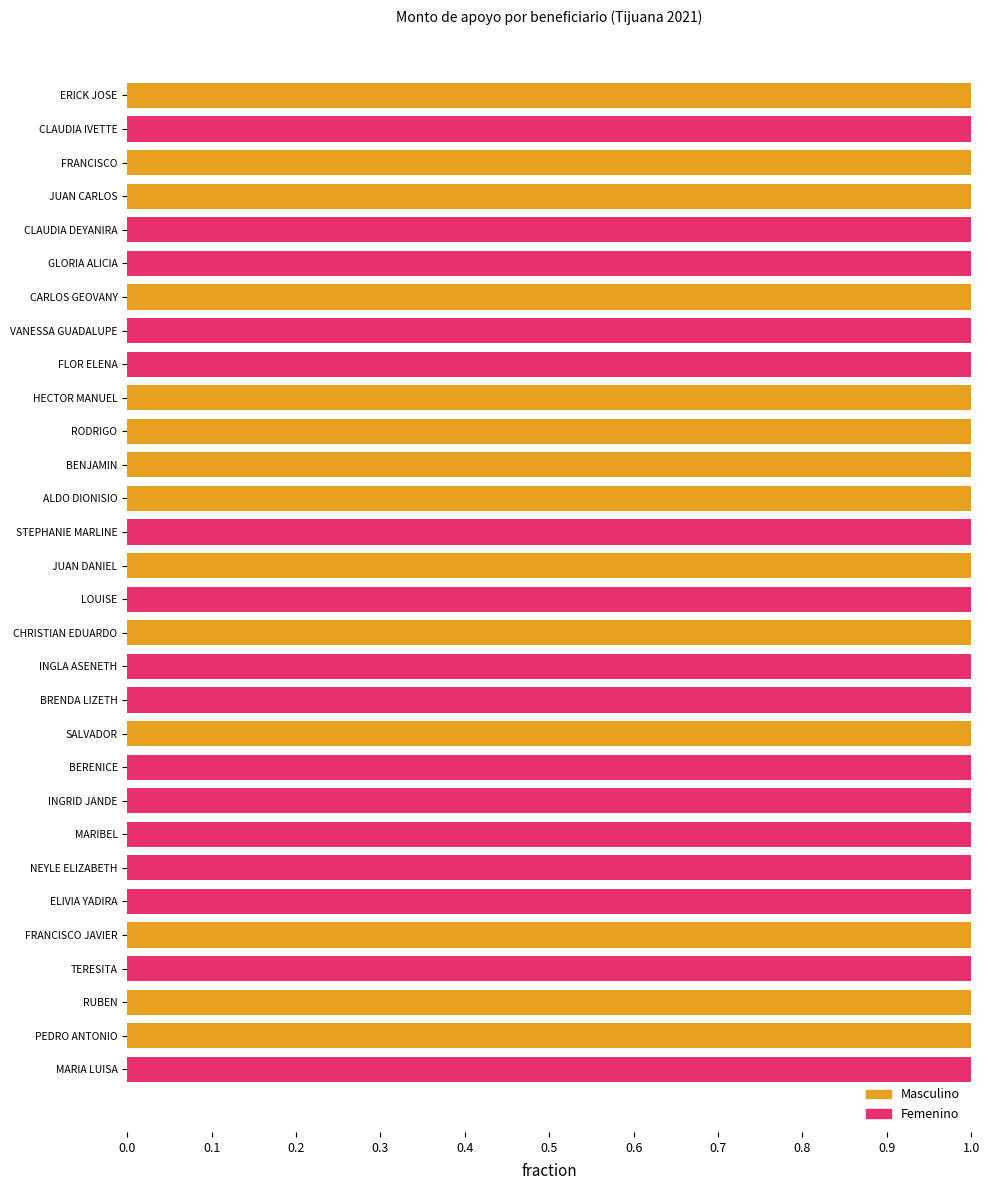

True or false: Masculino has a value of -1 at FLOR ELENA.

False